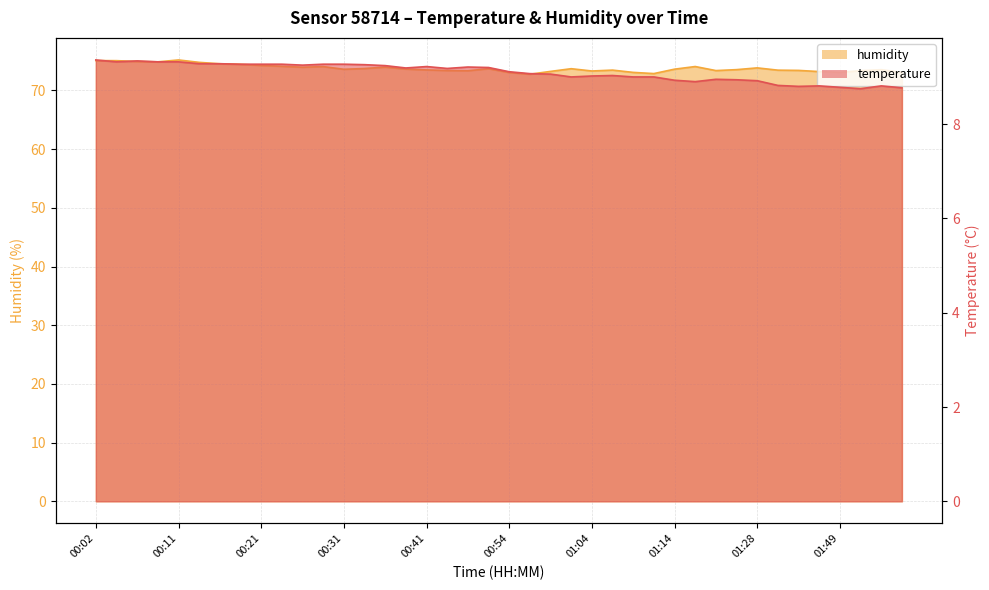

What is the label of the 30th point from the right?

00:26